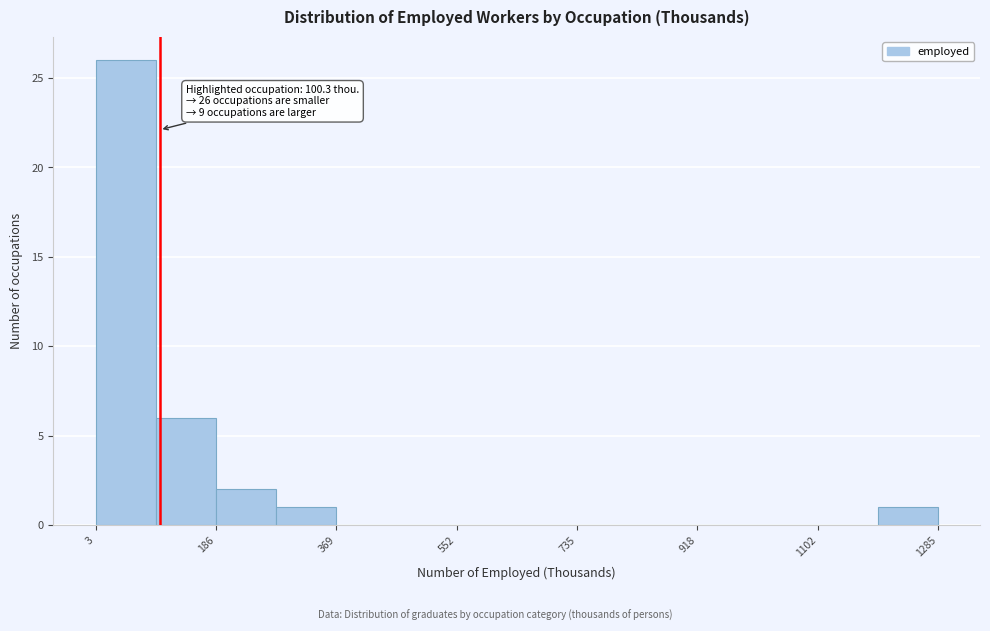

Which range on the x-axis has the tallest bar?

0 to 100